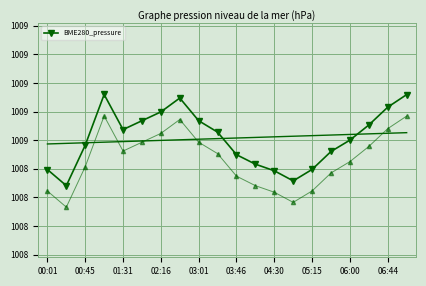

The chart shows a value of 1390.3 at 06:44. True or false?

False